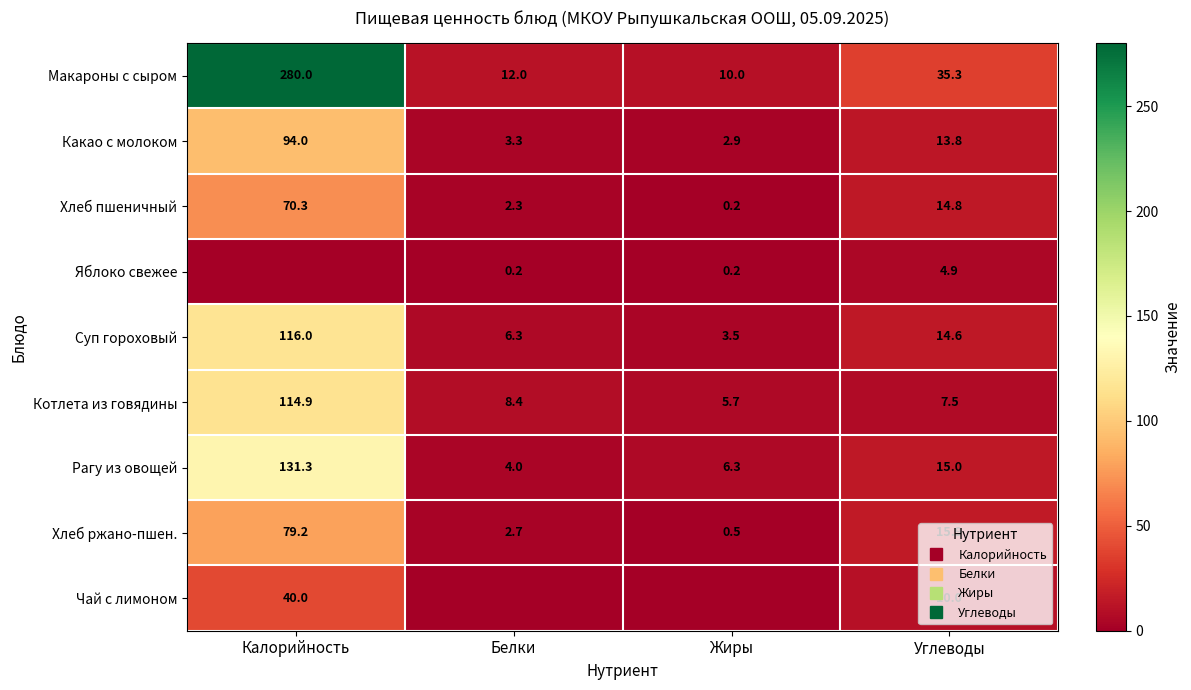

How many values in the Хлеб ржано-пшен. series exceed 15?

2